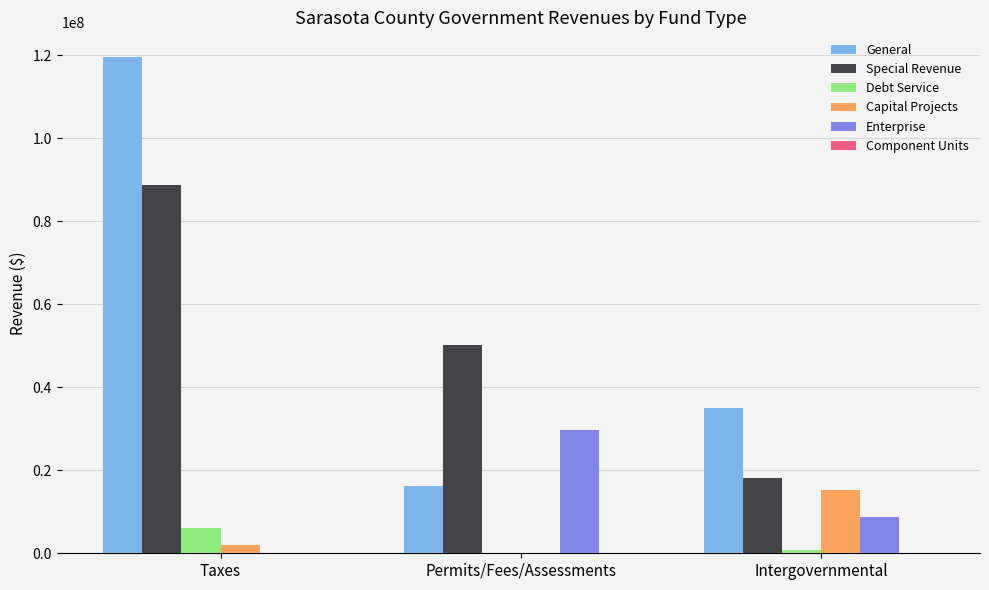

Between Taxes and Permits/Fees/Assessments, which series saw the biggest shift?

General